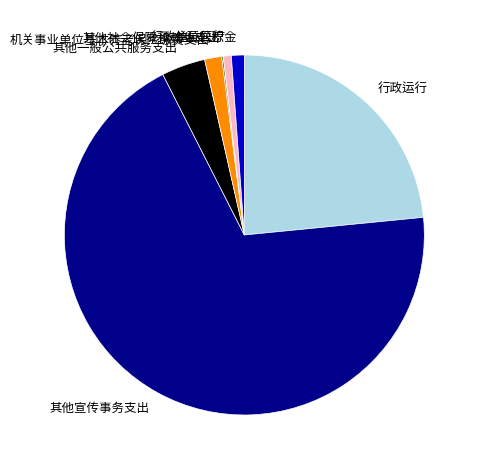

Is it true that 住房公积金 is 1% of the pie?

True